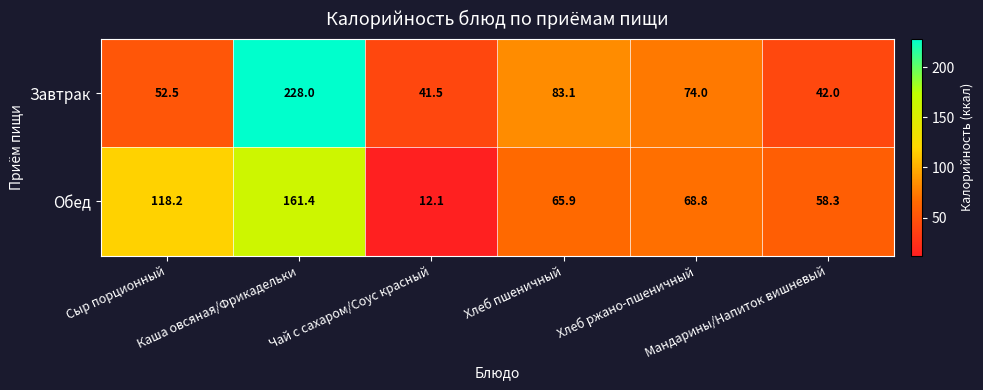

Rank the series at Чай с сахаром/Соус красный from lowest to highest value.

Обед, Завтрак